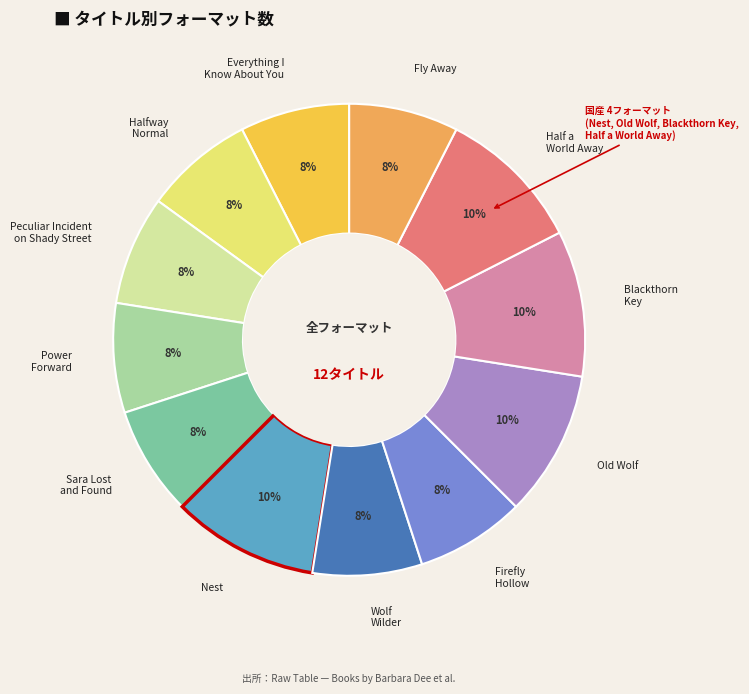

Do Fly Away and Sara Lost and Found together represent more than half of the pie?

No